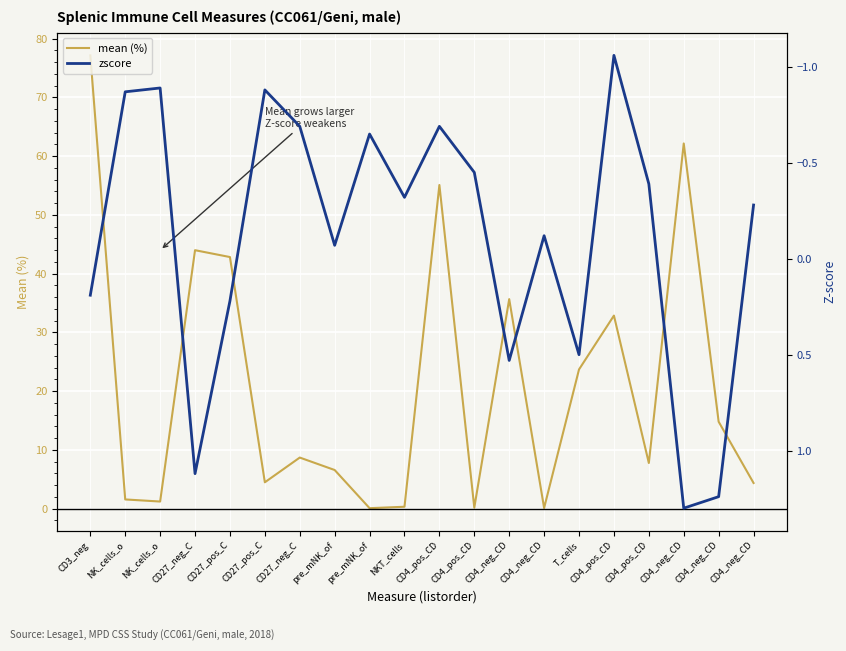

What is the highest value of the mean (%) series?

77.2